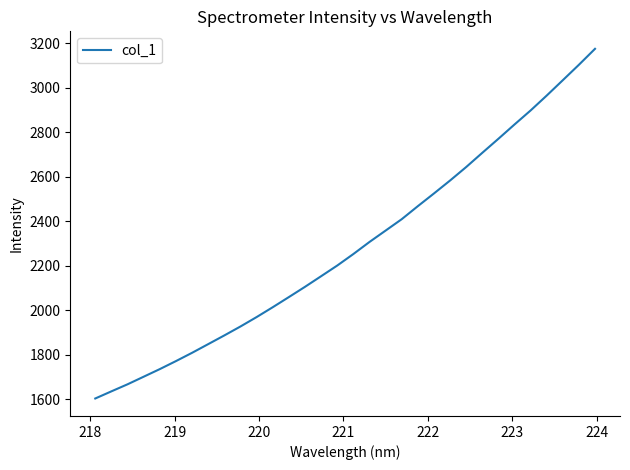

How many series are shown in this chart?

1